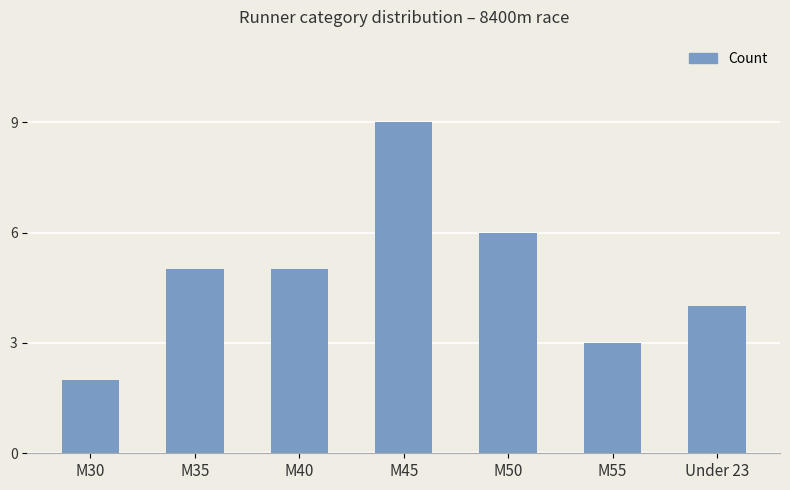

Which label corresponds to the smallest value in the chart?

M30